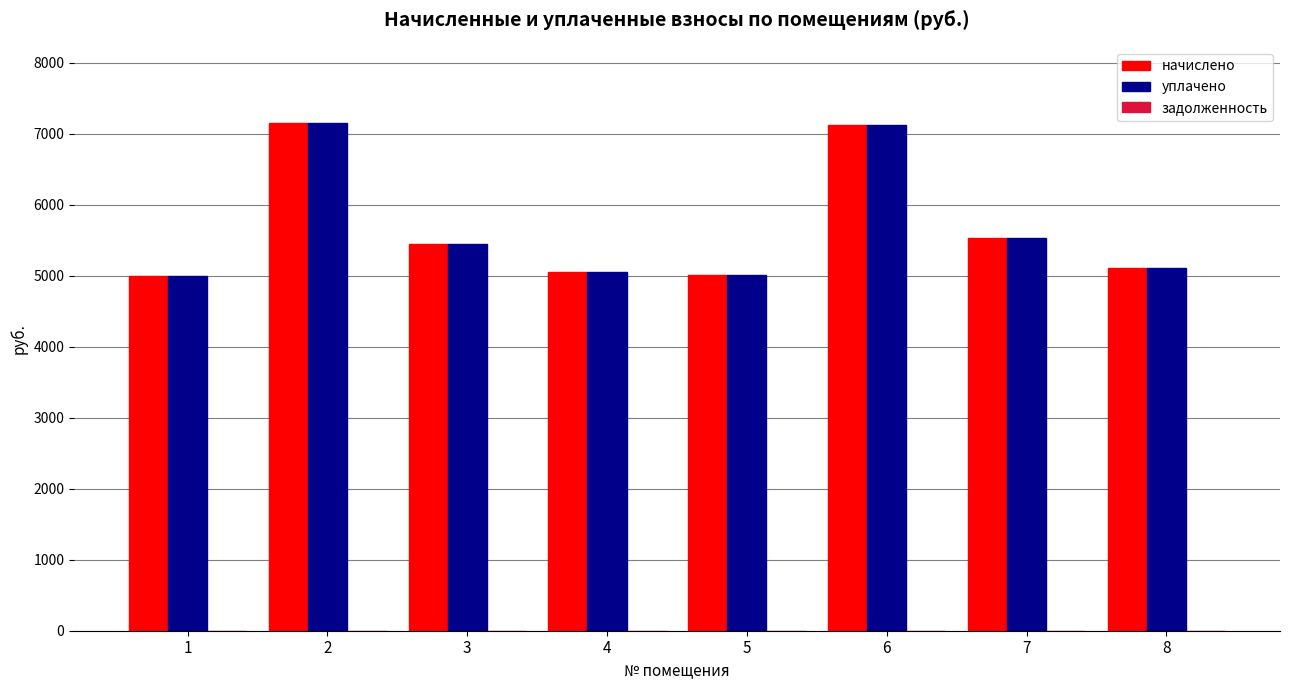

At which label does уплачено first exceed 5452?

2